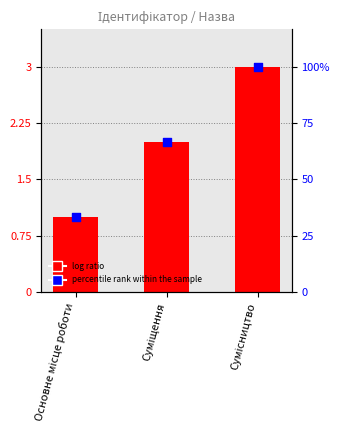

What is the total value across all series at Сумісництво?

6